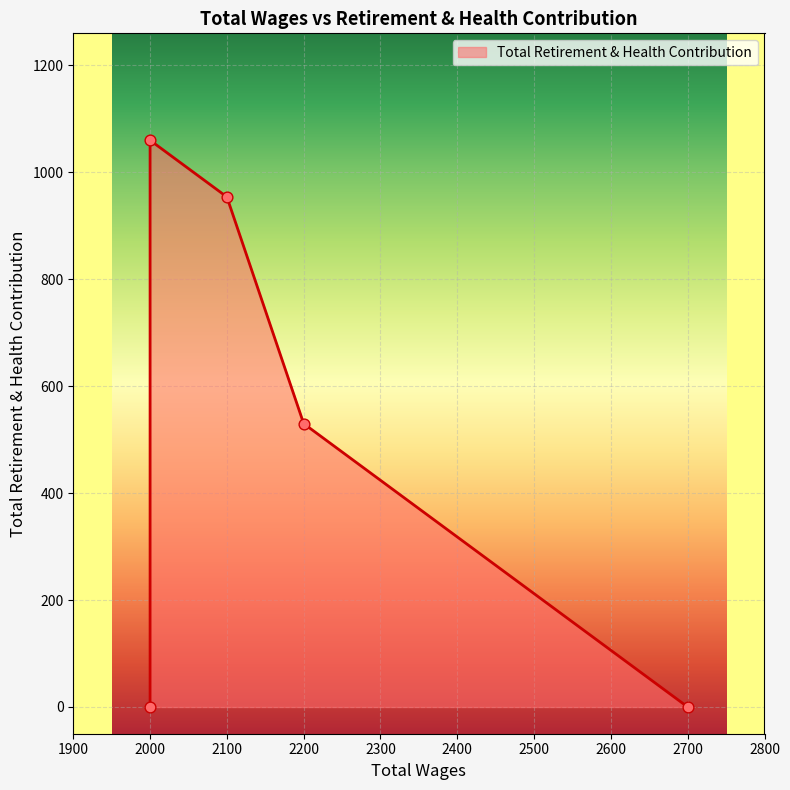

What is the change in value from 2200.0 to 2000.0?

-530